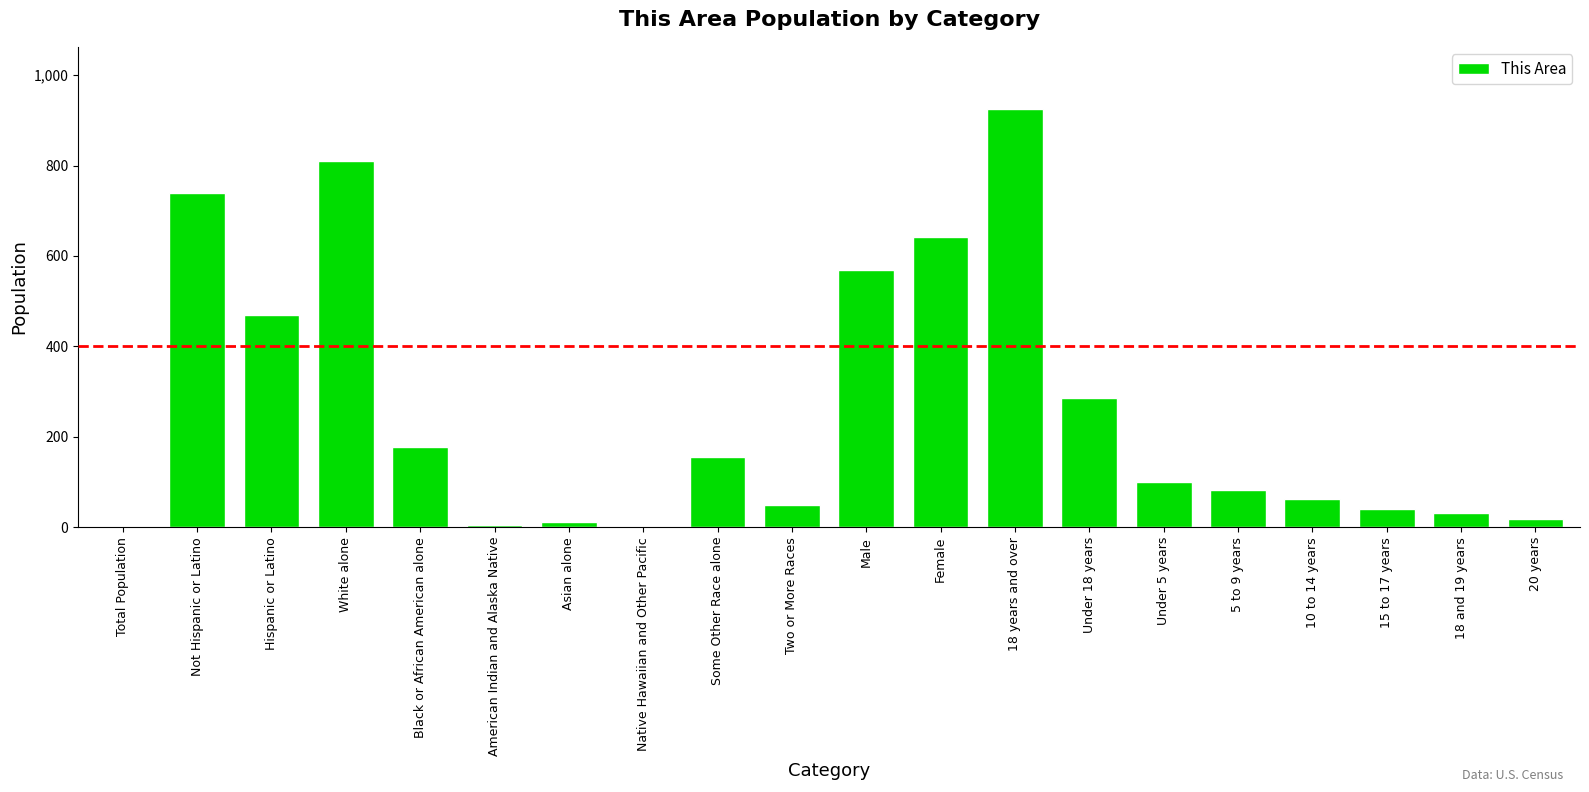

What is the difference between the values at Native Hawaiian and Other Pacific and Some Other Race alone?

155